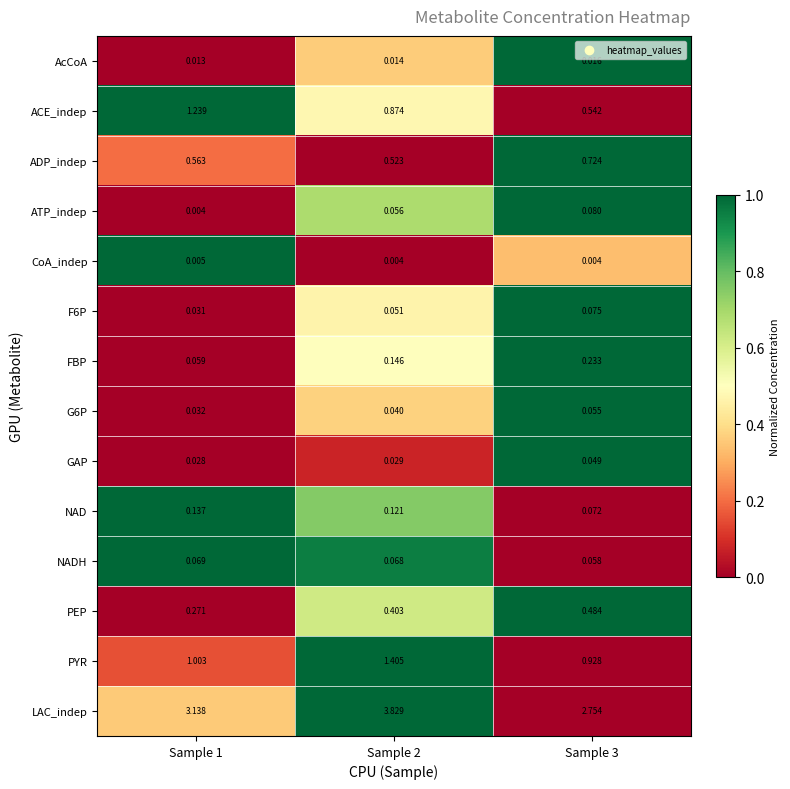

Between Sample 2 and Sample 3, which series saw the biggest shift?

LAC_indep